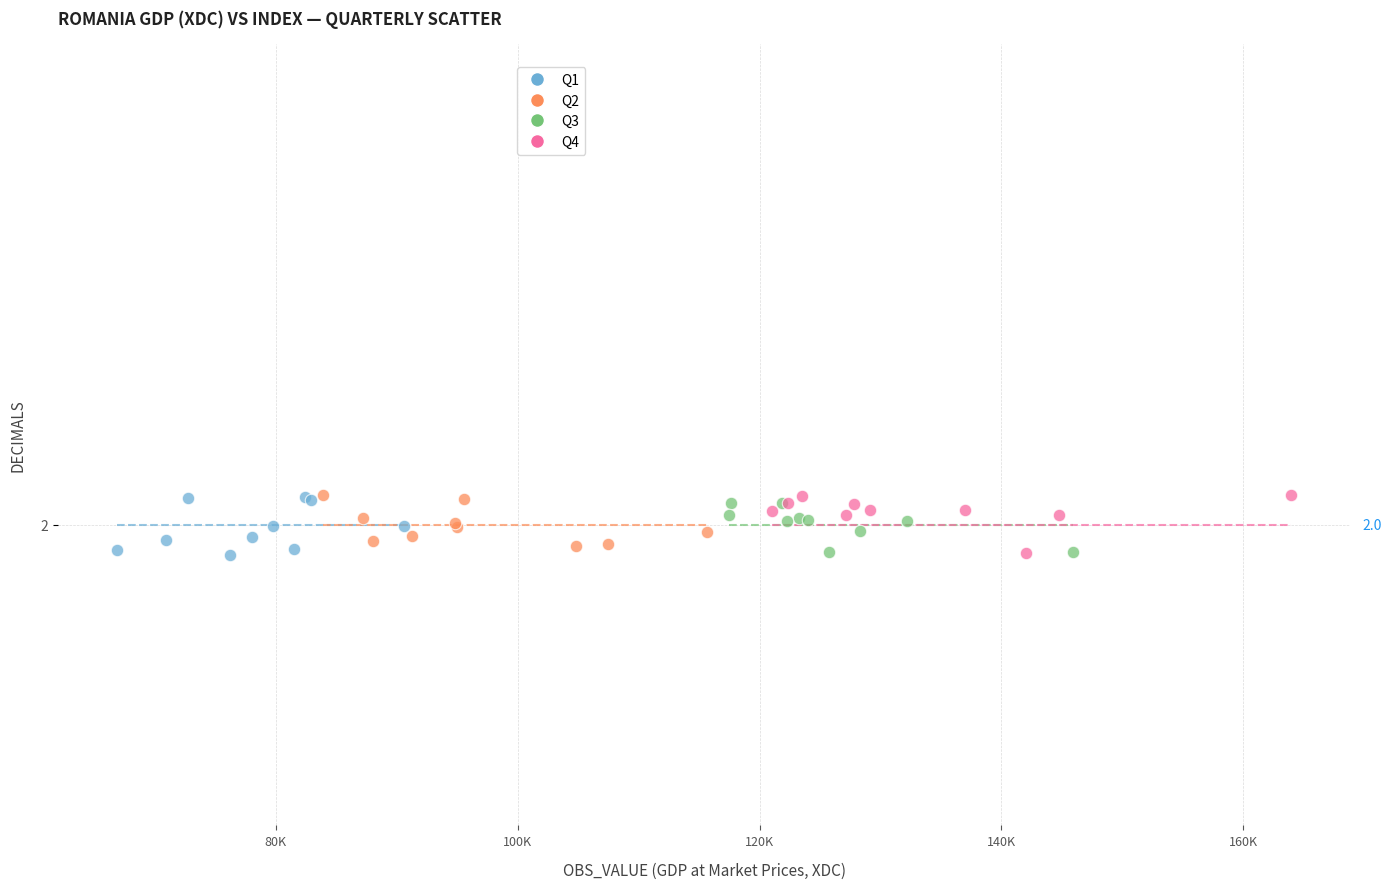

What are all the series names shown in the legend?

Q1, Q2, Q3, Q4